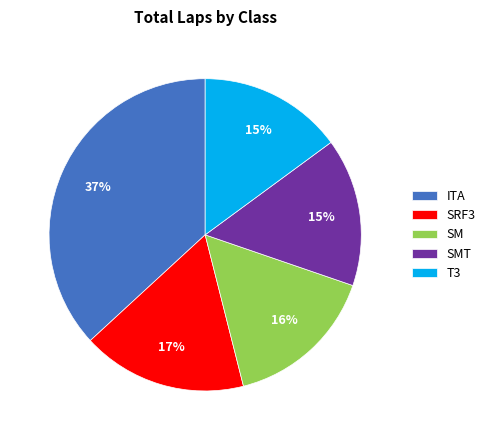

To the nearest percent, what percentage of the pie is ITA?

37%